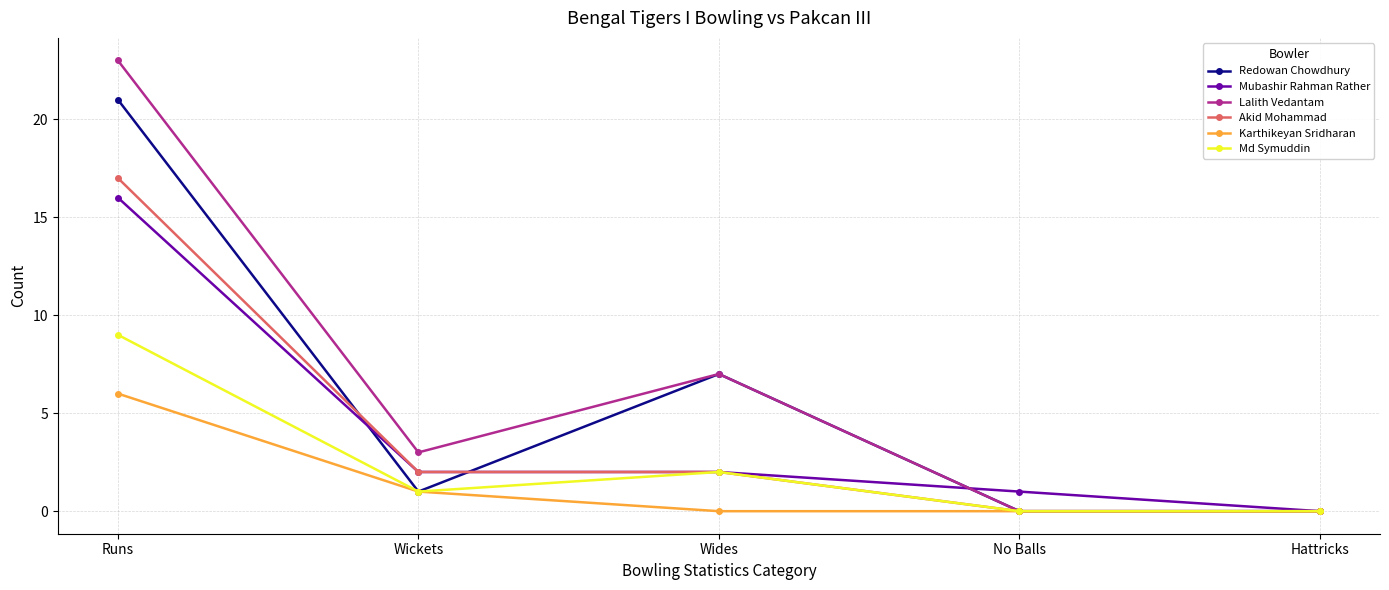

What position from the left is Wickets?

2